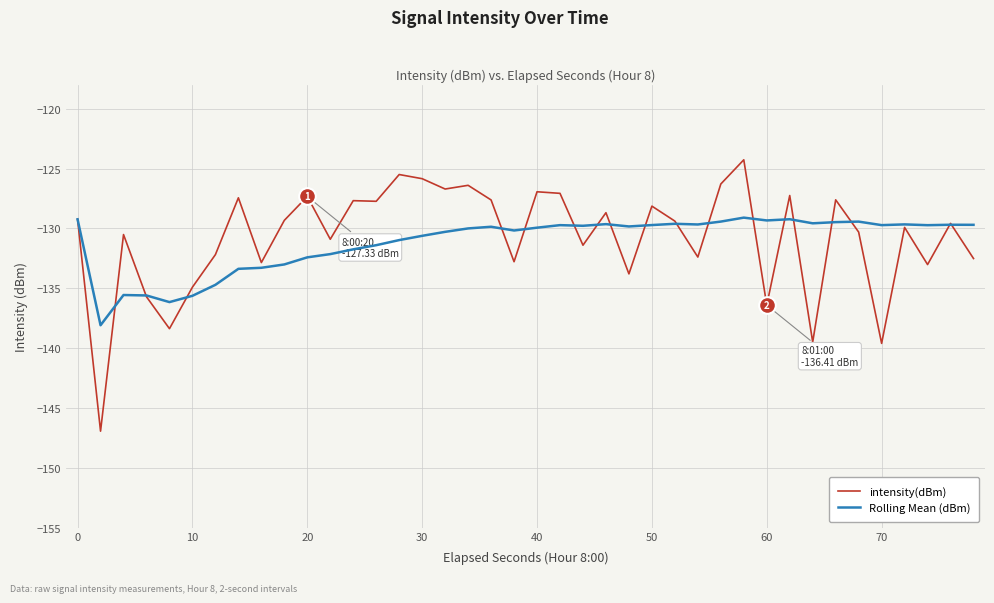

Which series has the largest range (max minus min)?

intensity(dBm)